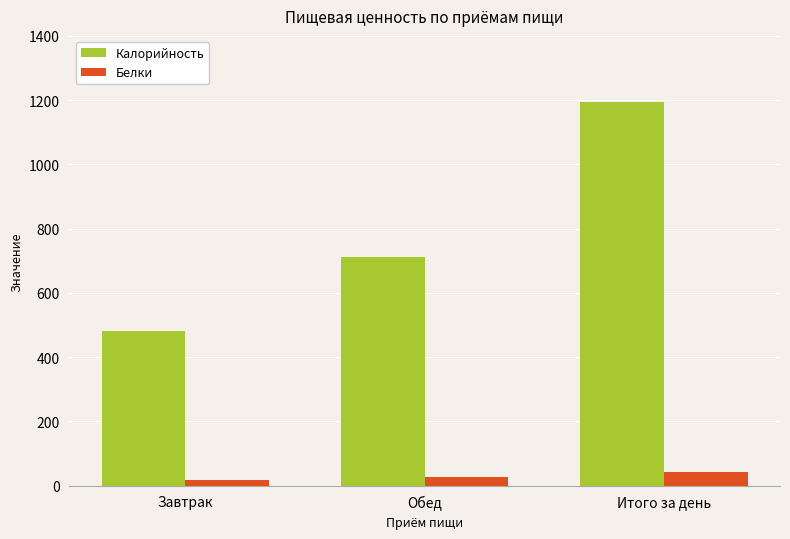

Where is Калорийность nearest to the value 838?

Обед